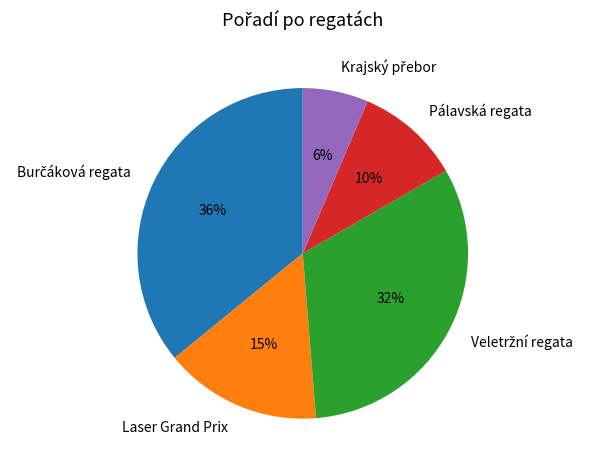

To the nearest percent, what is the average slice percentage?

20%